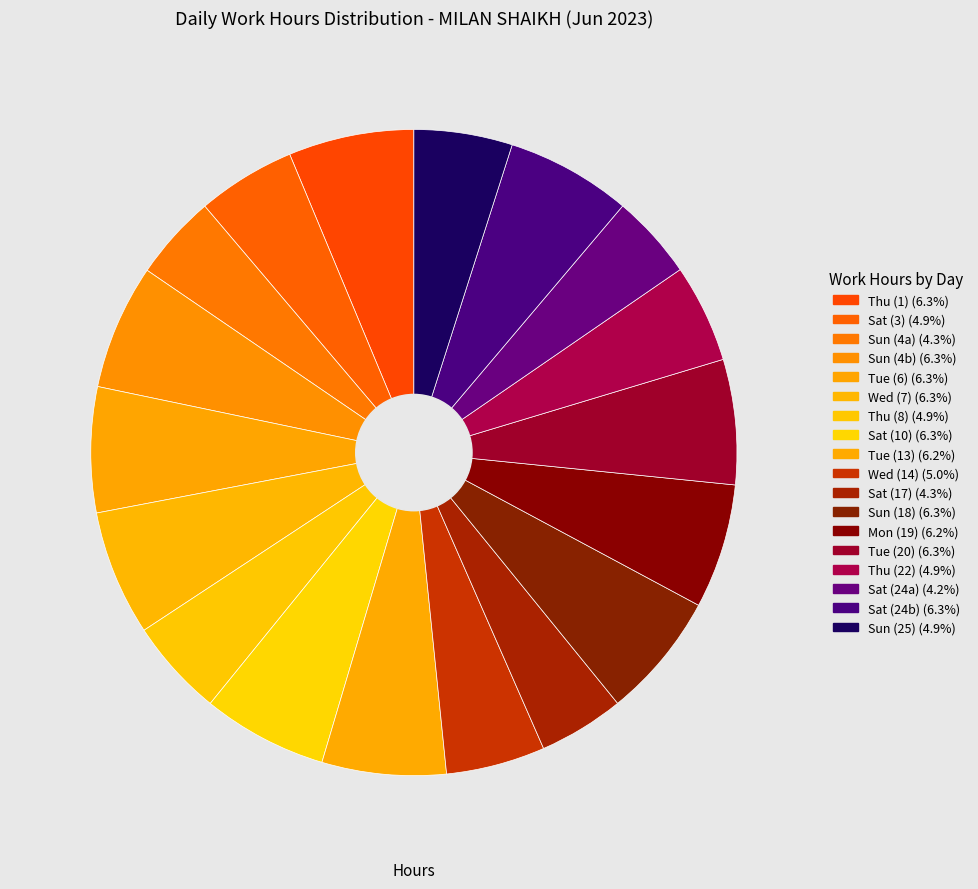

How many segments does this pie chart have?

18